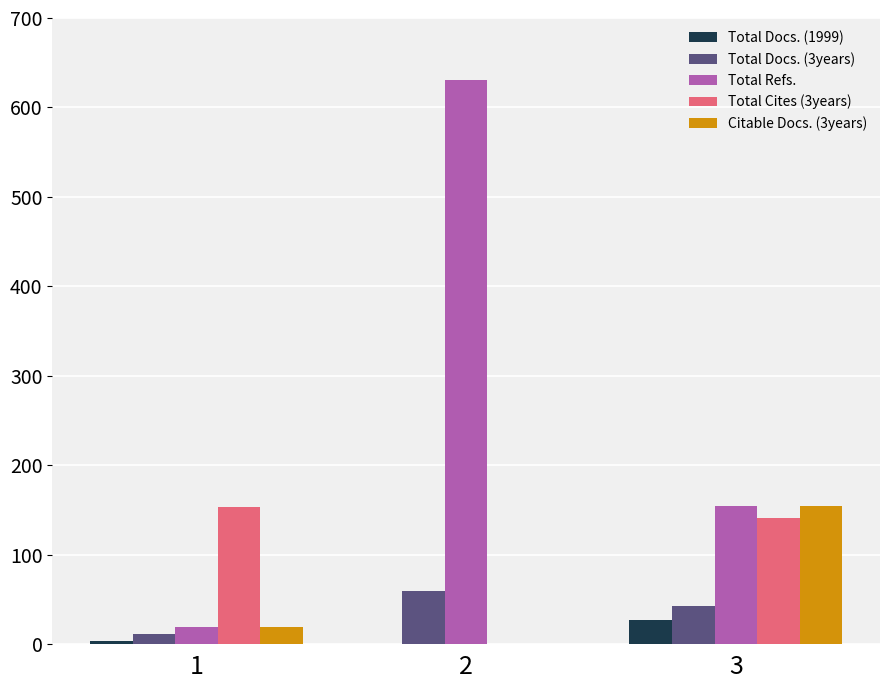

What is the sum of the Total Refs. values at 2 and 1?

650